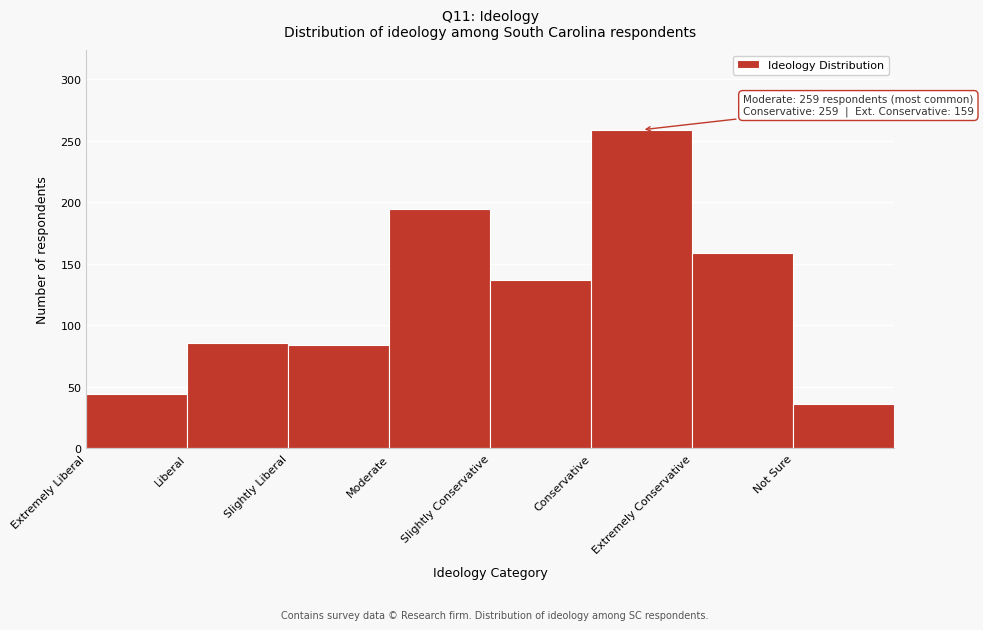

Reading left to right, extract all data points from this chart.

44	86	84	195	137	259	159	36